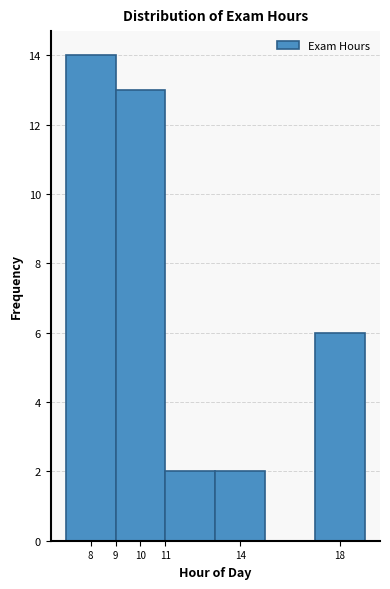

What is the height of the bar covering 9 to 11 on the x-axis? The values are not printed on the chart, so give them approximately, as read against the axis.

13